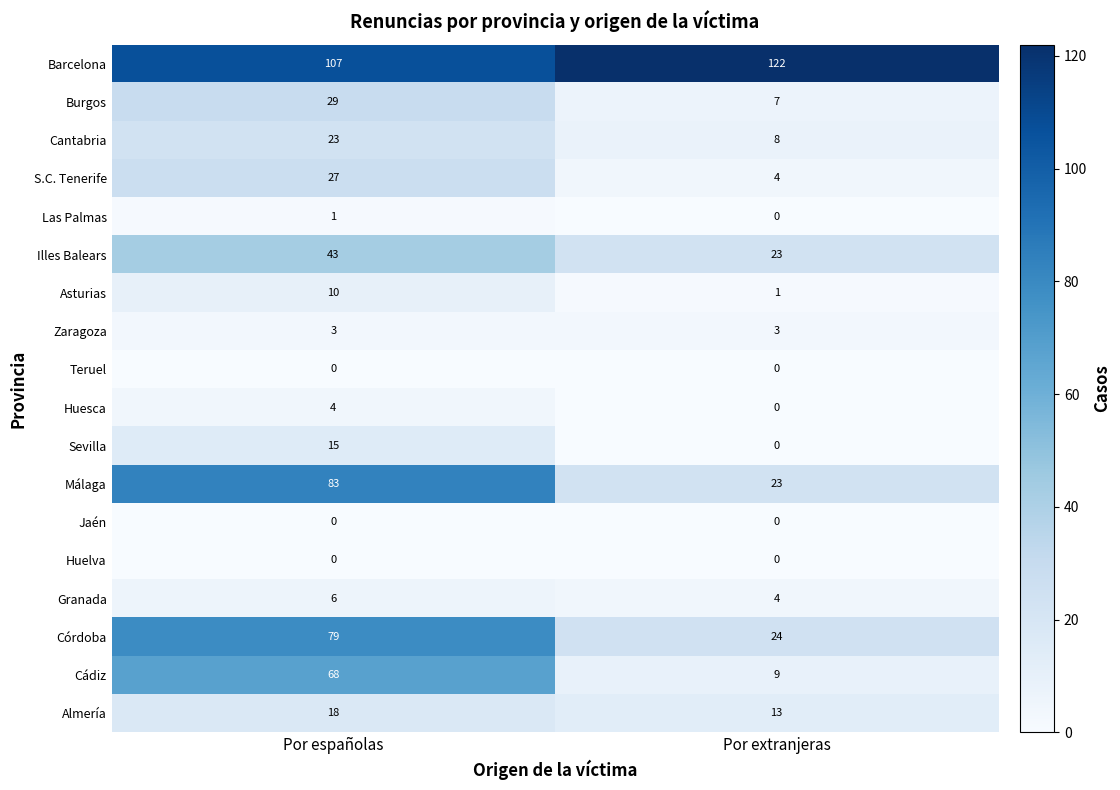

Is the value of Huelva at Por españolas greater than the value of Cádiz at Por españolas?

No